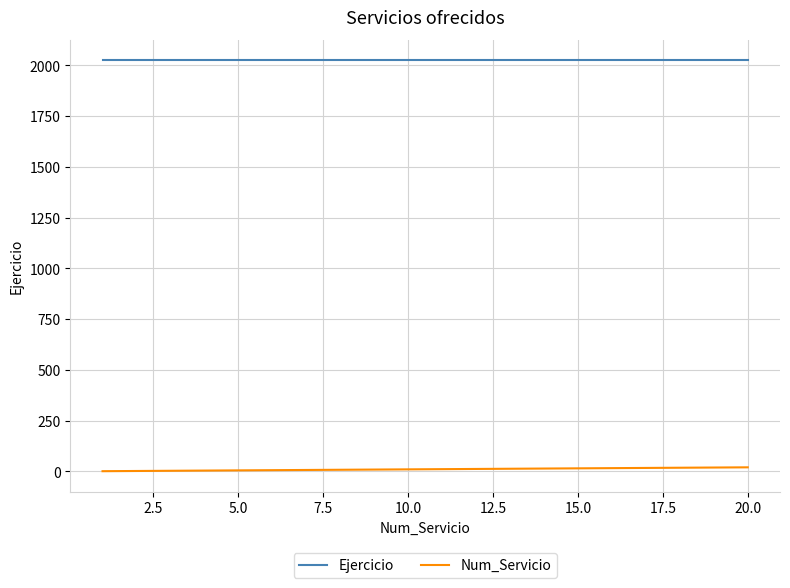

How many categories are shown in the chart?

20